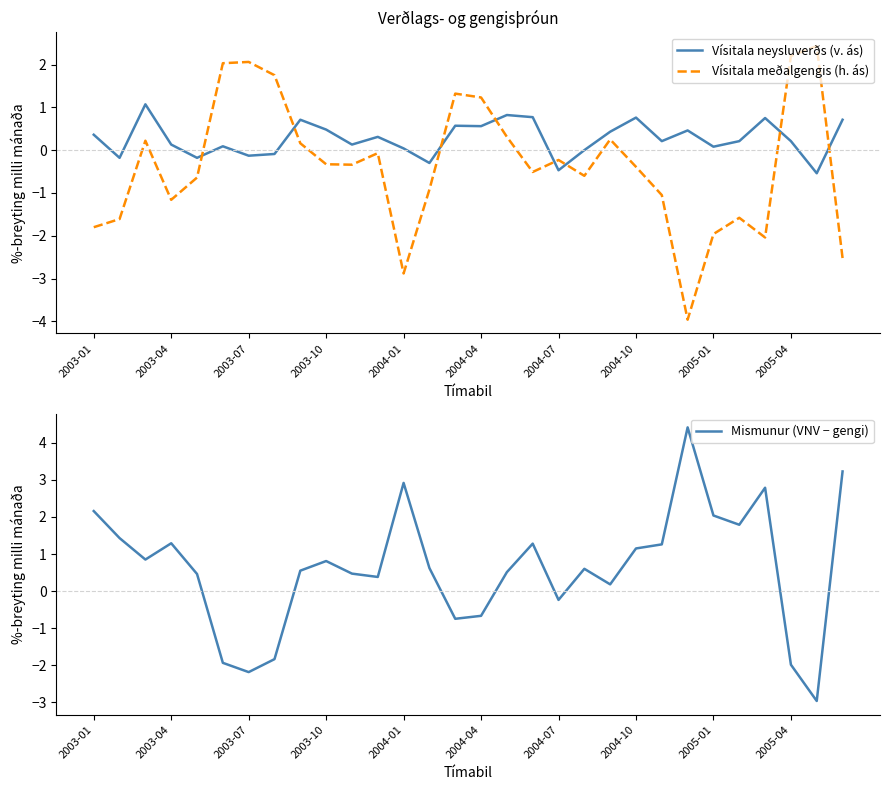

How many lines are shown in the chart?

3